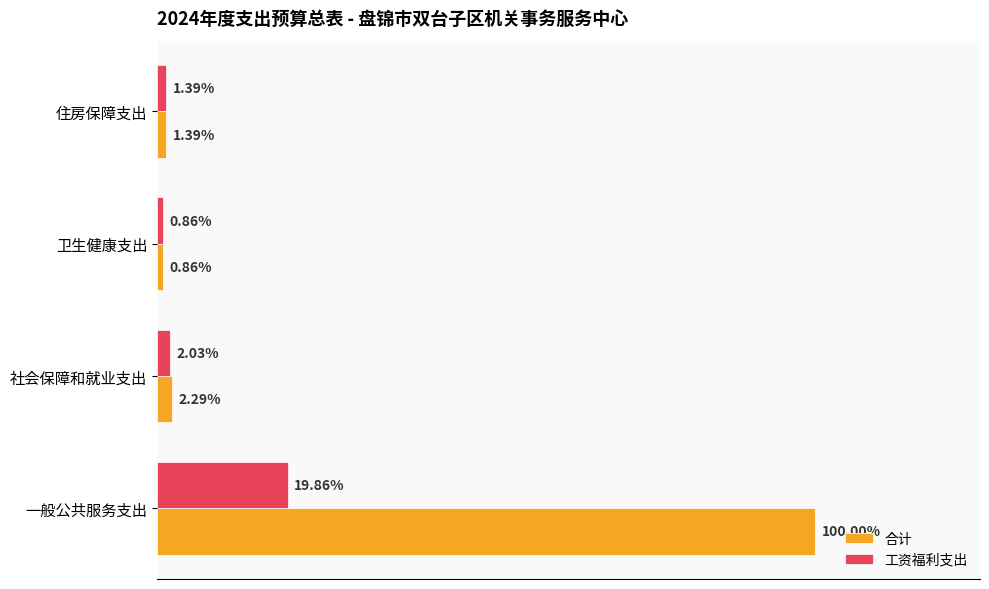

What are all the series names shown in the legend?

合计, 工资福利支出